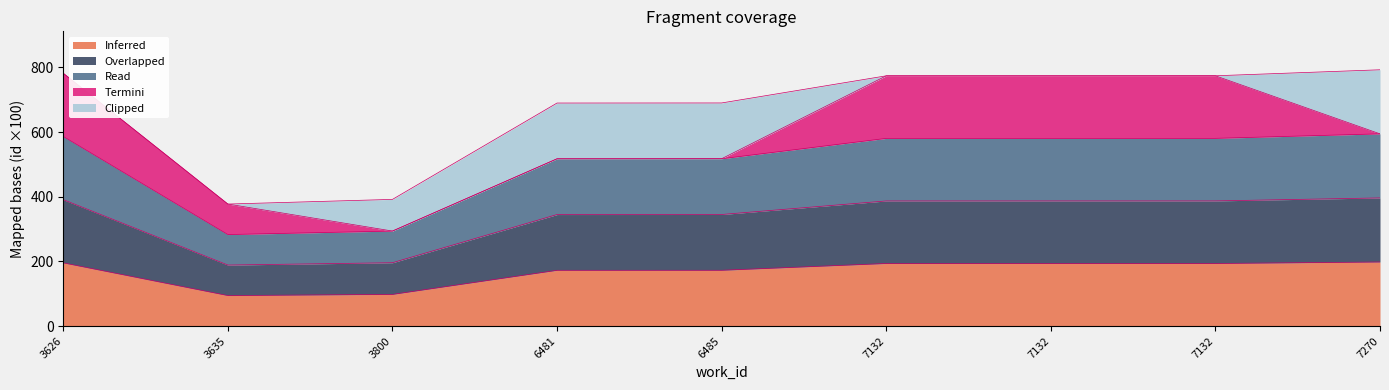

Is it true that Read equals 274.3 at 7132?

False